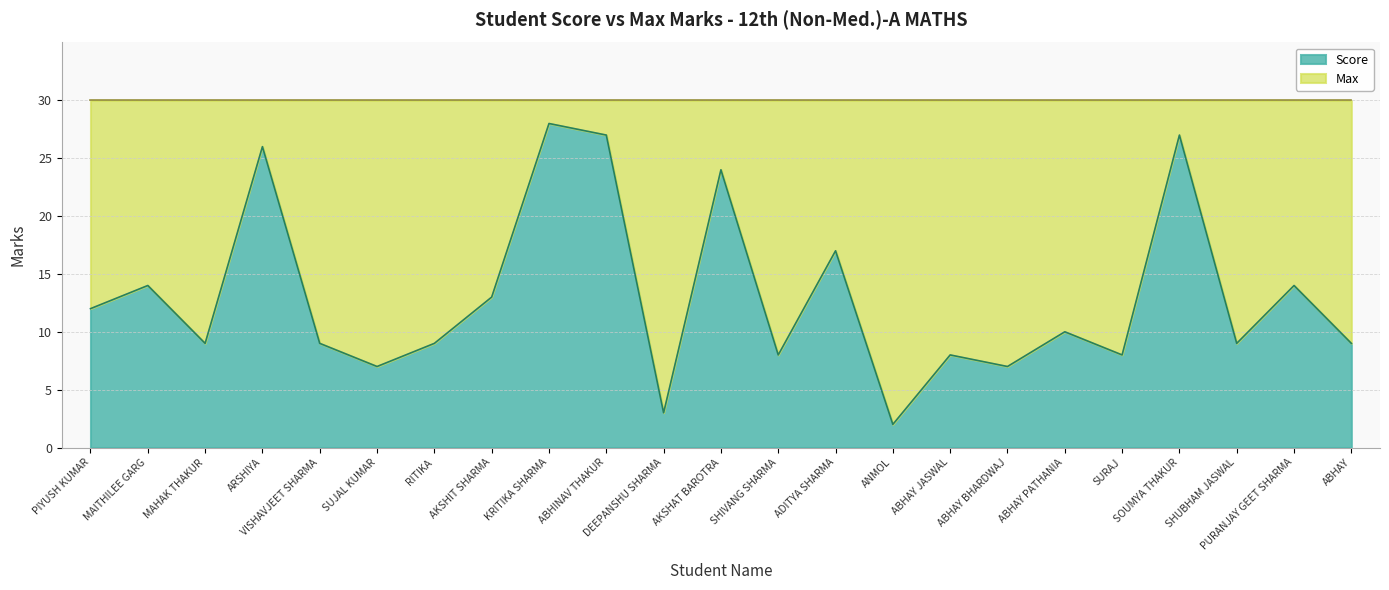

What is the approximate value at SUJAL KUMAR, to the nearest 10?

10